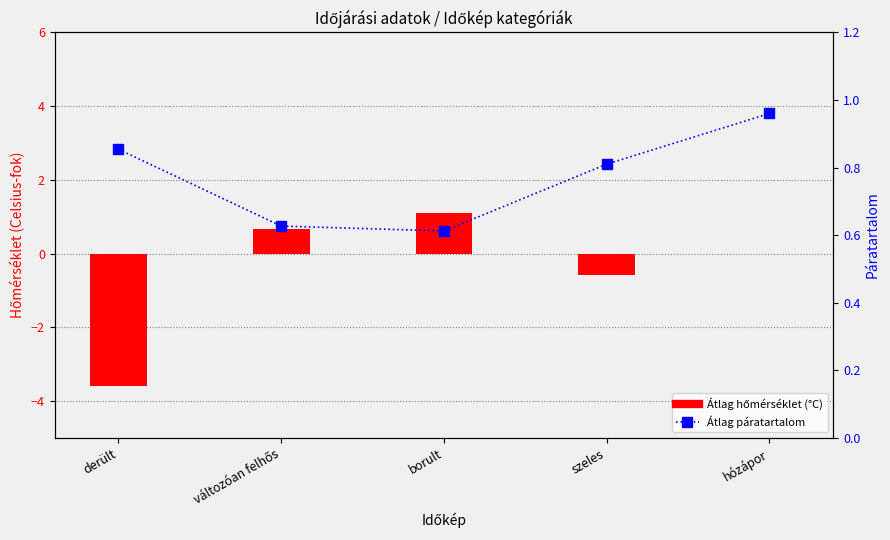

Reading left to right, extract all data points from this chart.

Átlag hőmérséklet (°C): derült=-3.6	változóan felhős=0.7	borult=1.1	szeles=-0.6	hózápor=0.0
Átlag páratartalom: derült=0.9	változóan felhős=0.6	borult=0.6	szeles=0.8	hózápor=1.0